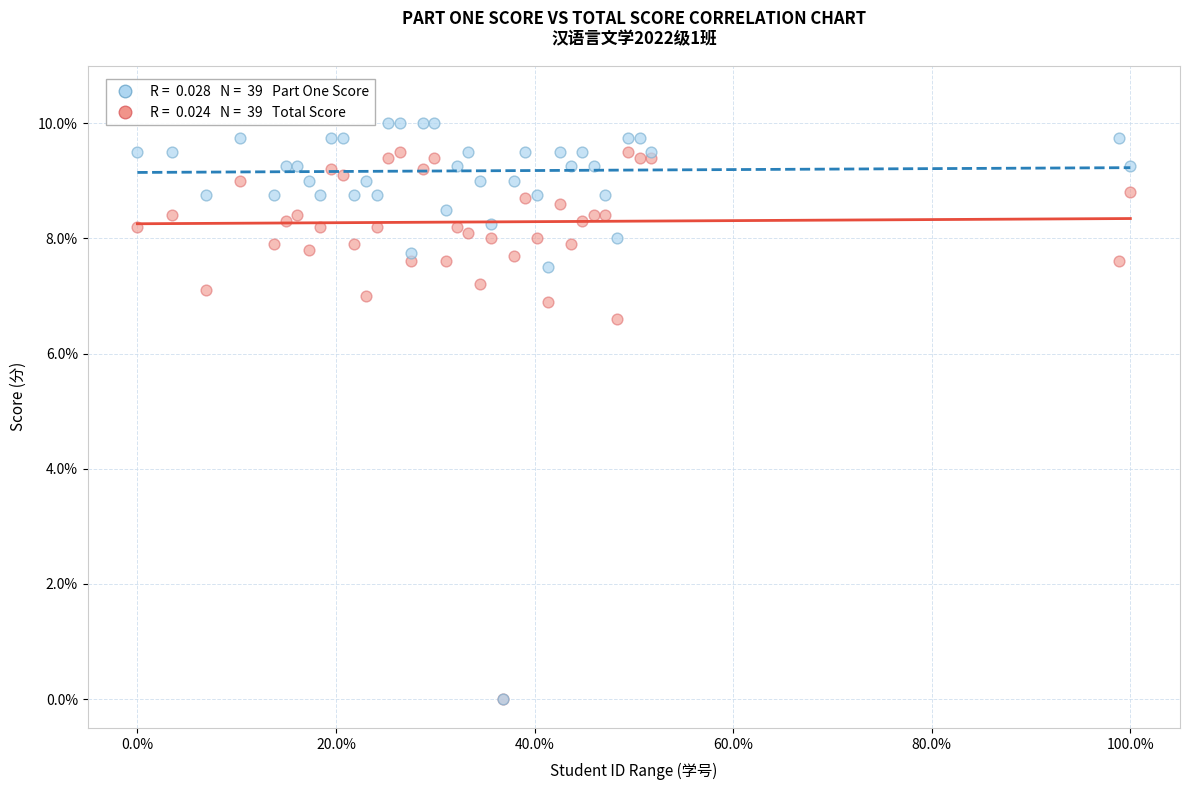

Across all series, what Y value is closest to 5?

6.6